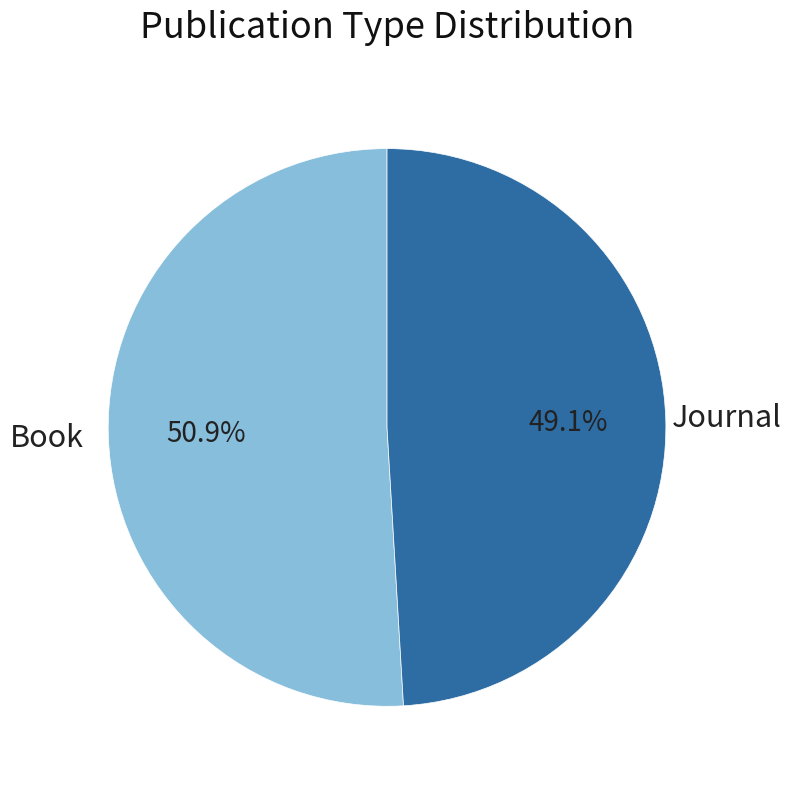

Does any single category account for the majority?

Yes